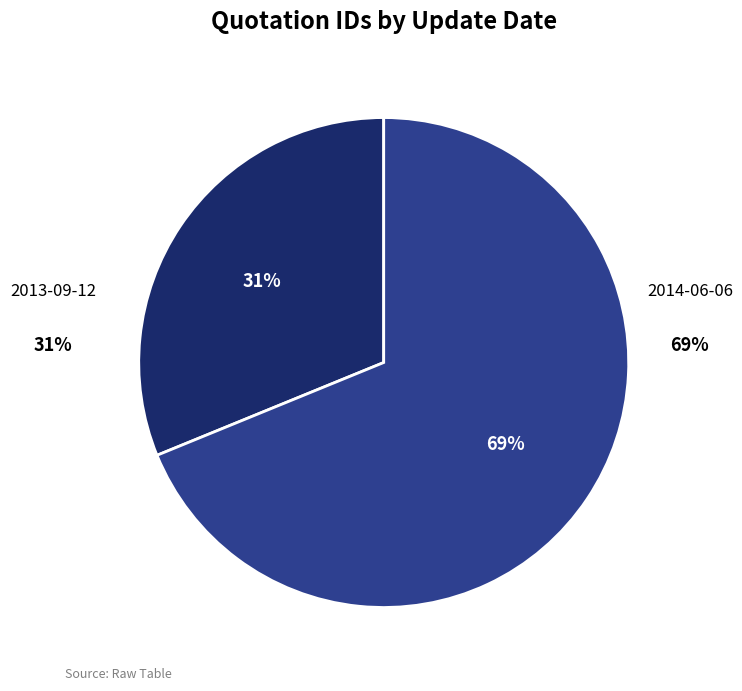

How many segments does this pie chart have?

2